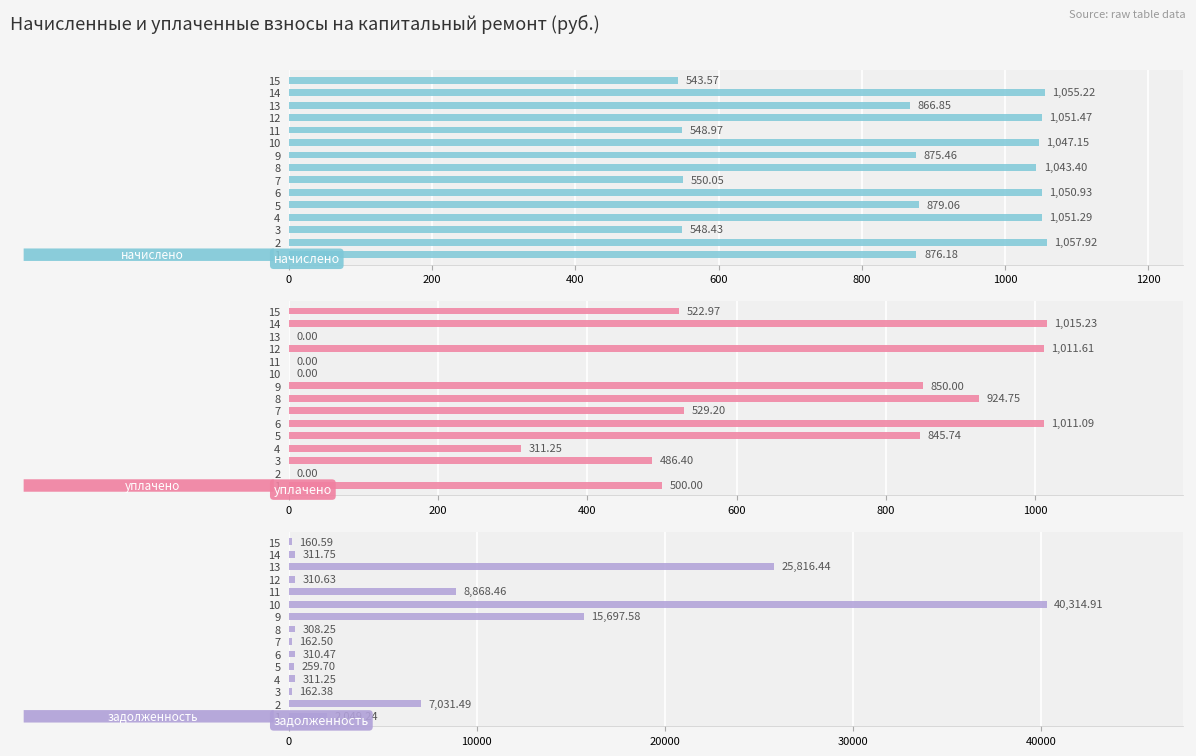

The value of уплачено at 10 is -329.1. True or false?

False